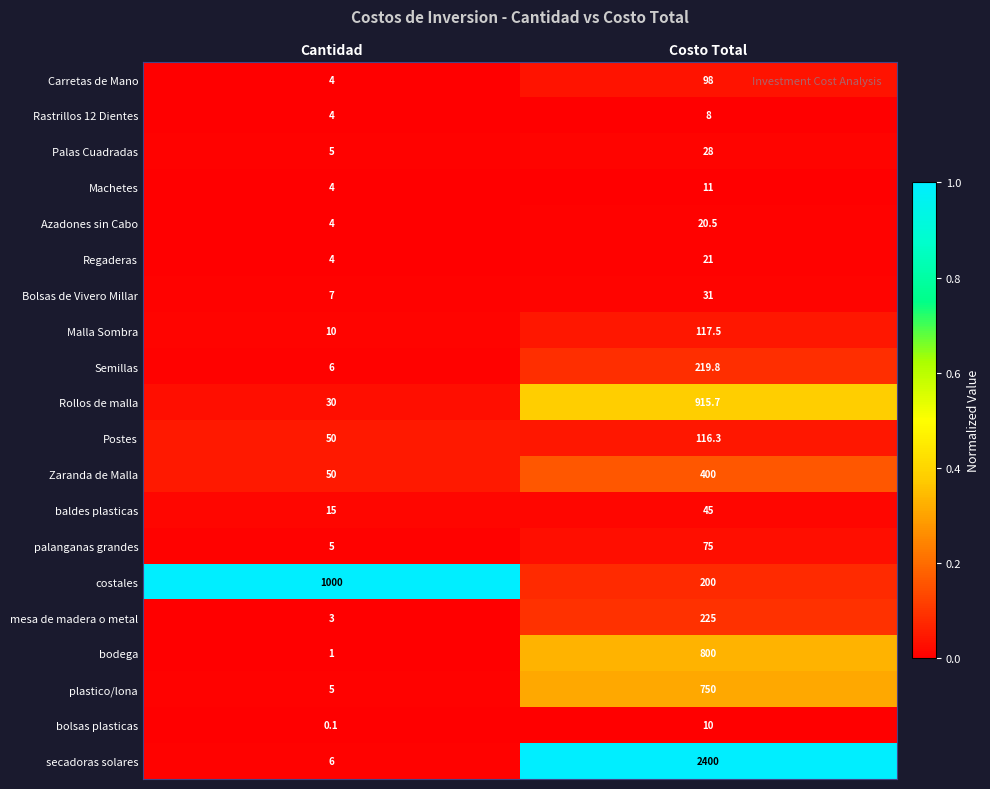

Rank the categories by Semillas value from lowest to highest.

Cantidad, Costo Total